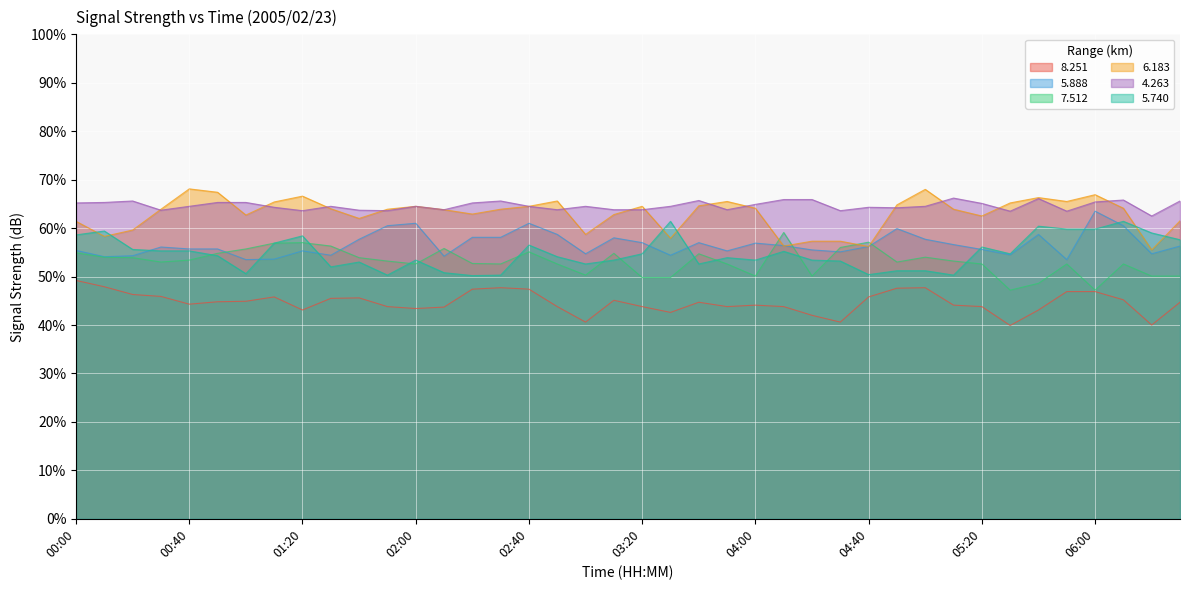

True or false:   7.512 and   4.263 cross at least once.

False